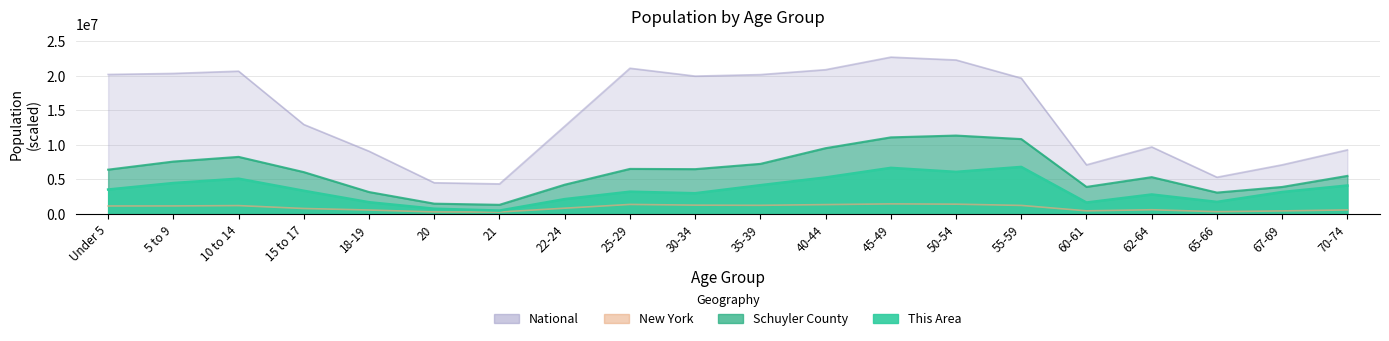

The This Area series shows 1703144.3 at 18-19. True or false?

True